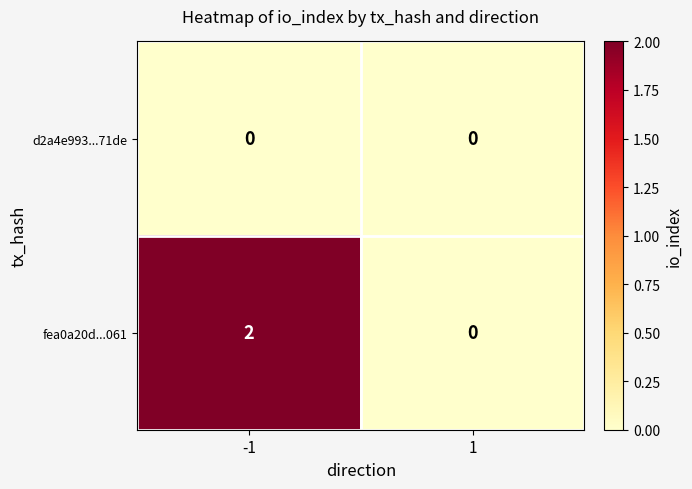

List the series in order of their peak value, lowest first.

d2a4e993...71de, fea0a20d...061